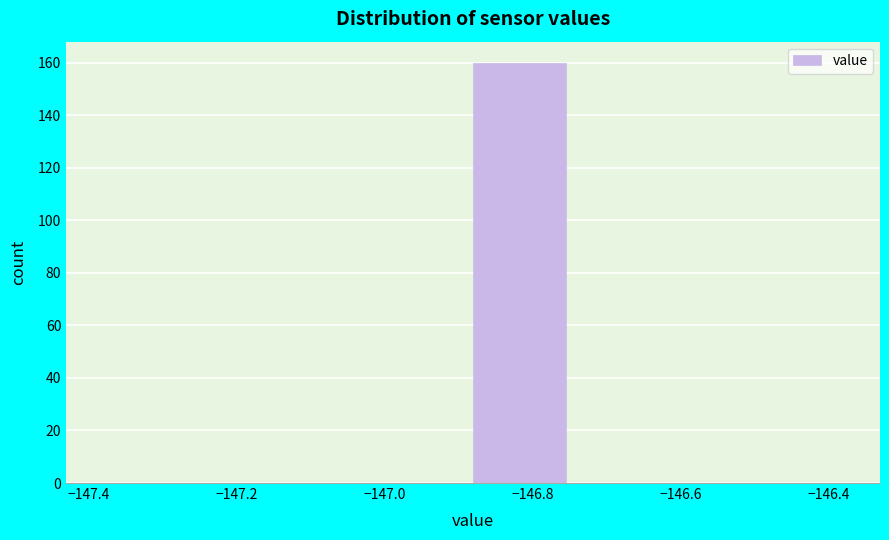

Reading left to right, list every bar in this chart as the range it spans on the x-axis followed by its height. Neither the bar edges nor the heights are printed on the chart, so give them approximately, as read against the axes.

-147.380 to -147.255: 0
-147.255 to -147.130: 0
-147.130 to -147.005: 0
-147.005 to -146.880: 0
-146.880 to -146.755: 160
-146.755 to -146.630: 0
-146.630 to -146.505: 0
-146.505 to -146.380: 0